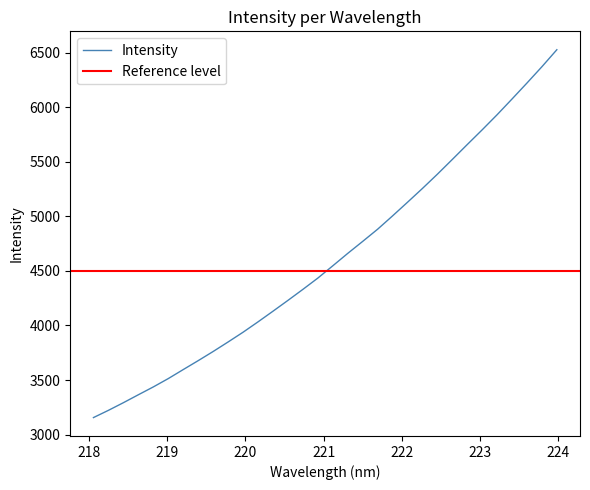

Reading left to right, list all the values displayed in this chart.

218.0596=3155.6	218.2508=3221.9	218.442=3292.0	218.6332=3364.7	218.8244=3436.5	219.0156=3513.0	219.2067=3595.7	219.3979=3677.5	219.589=3761.4	219.7801=3848.7	219.9712=3938.0	220.1623=4033.0	220.3533=4130.6	220.5444=4229.8	220.7354=4330.7	220.9264=4434.2	221.1174=4546.7	221.3083=4660.5	221.4993=4770.5	221.6902=4882.1	221.8812=5004.3	222.0721=5129.3	222.263=5255.9	222.4538=5386.4	222.6447=5521.7	222.8355=5658.3	223.0264=5793.4	223.2172=5931.8	223.408=6076.2	223.5987=6222.4	223.7895=6371.8	223.9802=6527.6